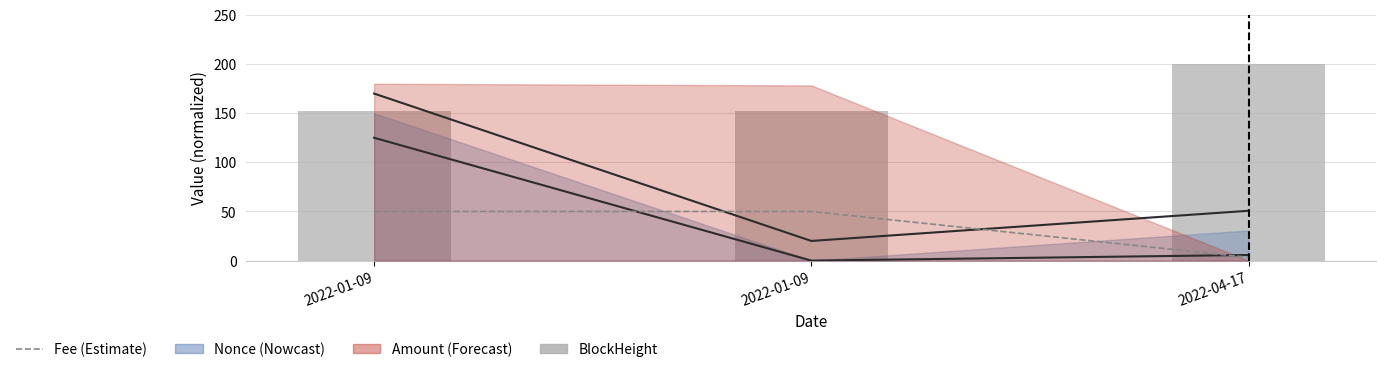

Reading left to right, what are all the values shown in this chart?

Fee: 2022-01-09=50.0	2022-01-09=50.0	2022-04-17=3.3
BlockHeight: 2022-01-09=152.5	2022-01-09=152.6	2022-04-17=200.0